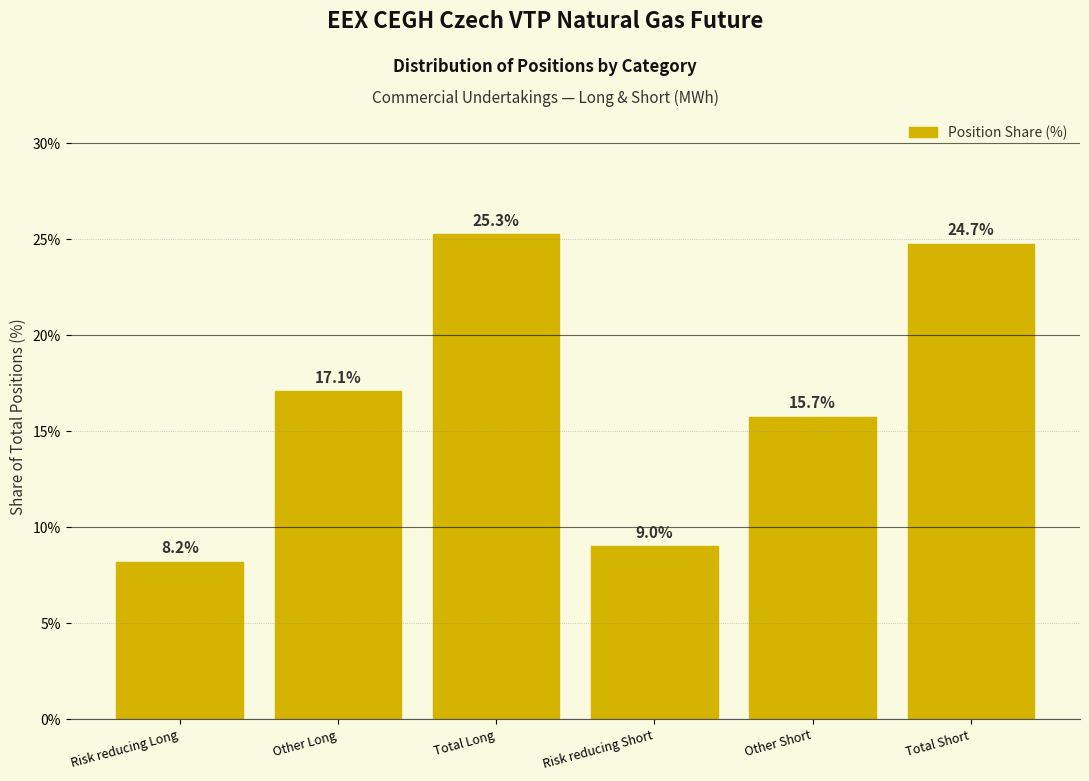

Reading left to right, what are all the values shown in this chart?

8.2	17.1	25.3	9.0	15.7	24.7